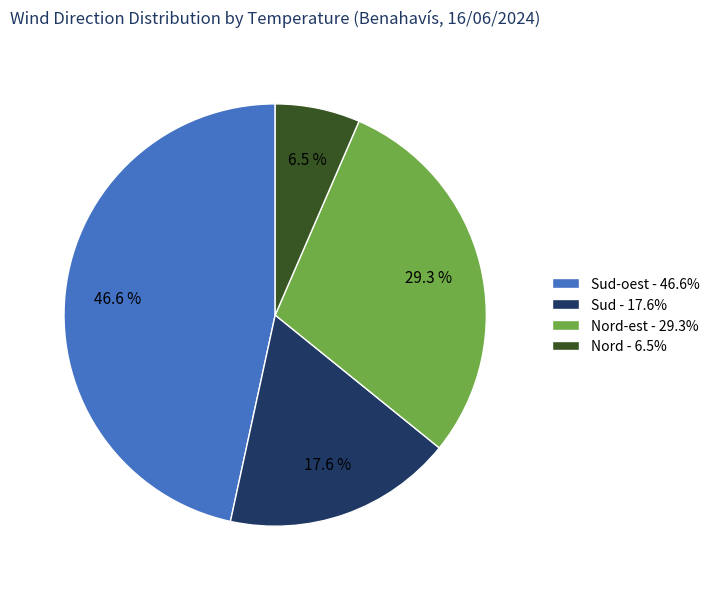

Is there any slice that represents more than half of the pie?

No